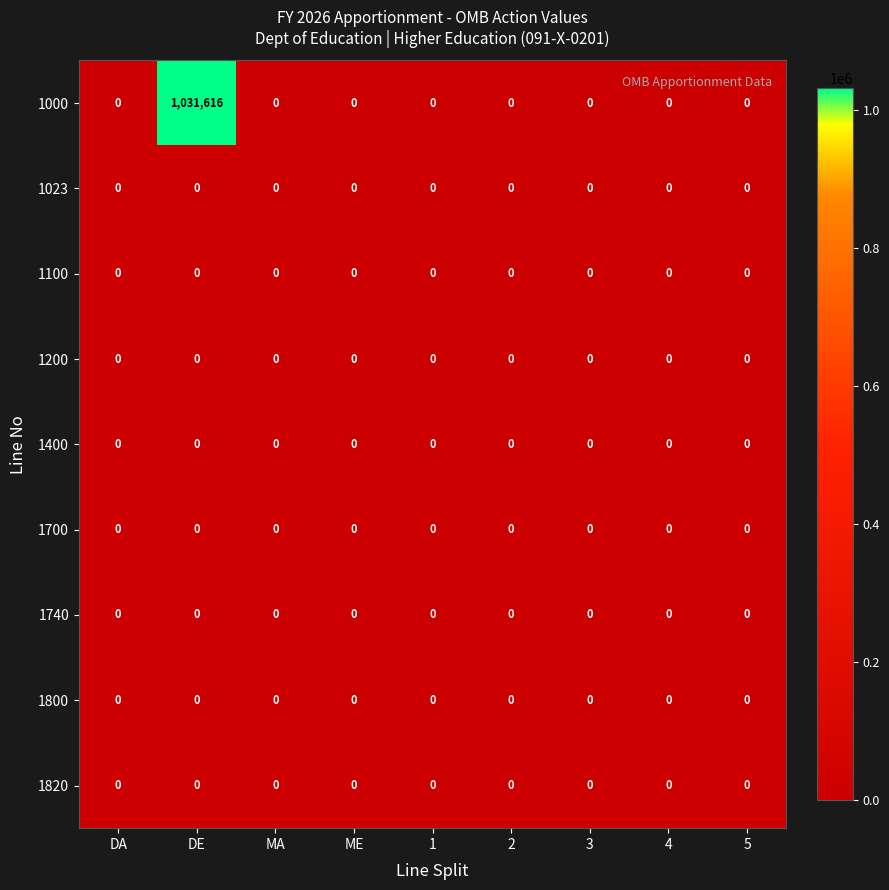

Is it true that 1820 equals 0 at DA?

True